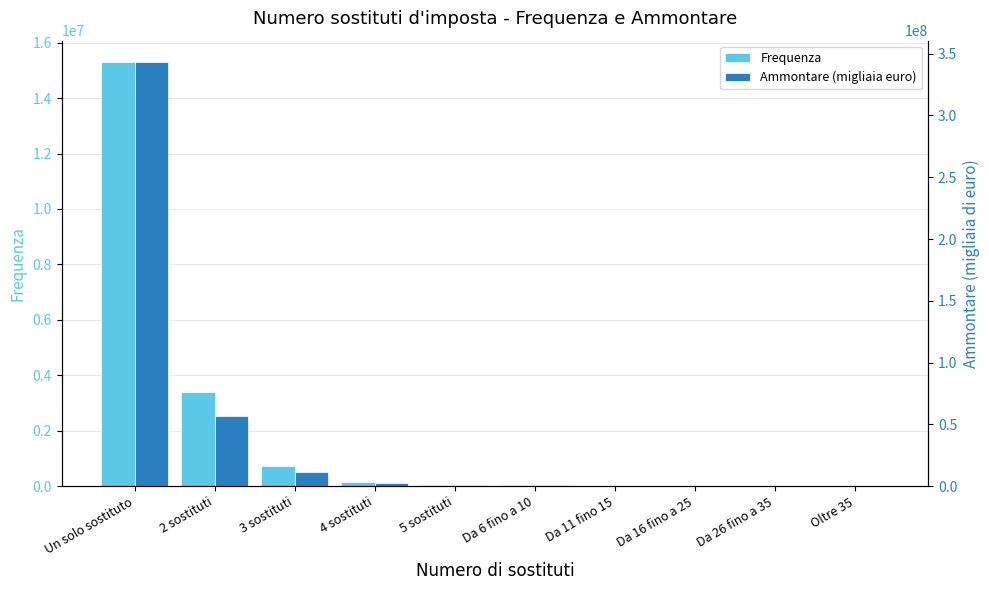

At which label is Frequenza closest to 7652912?

2 sostituti